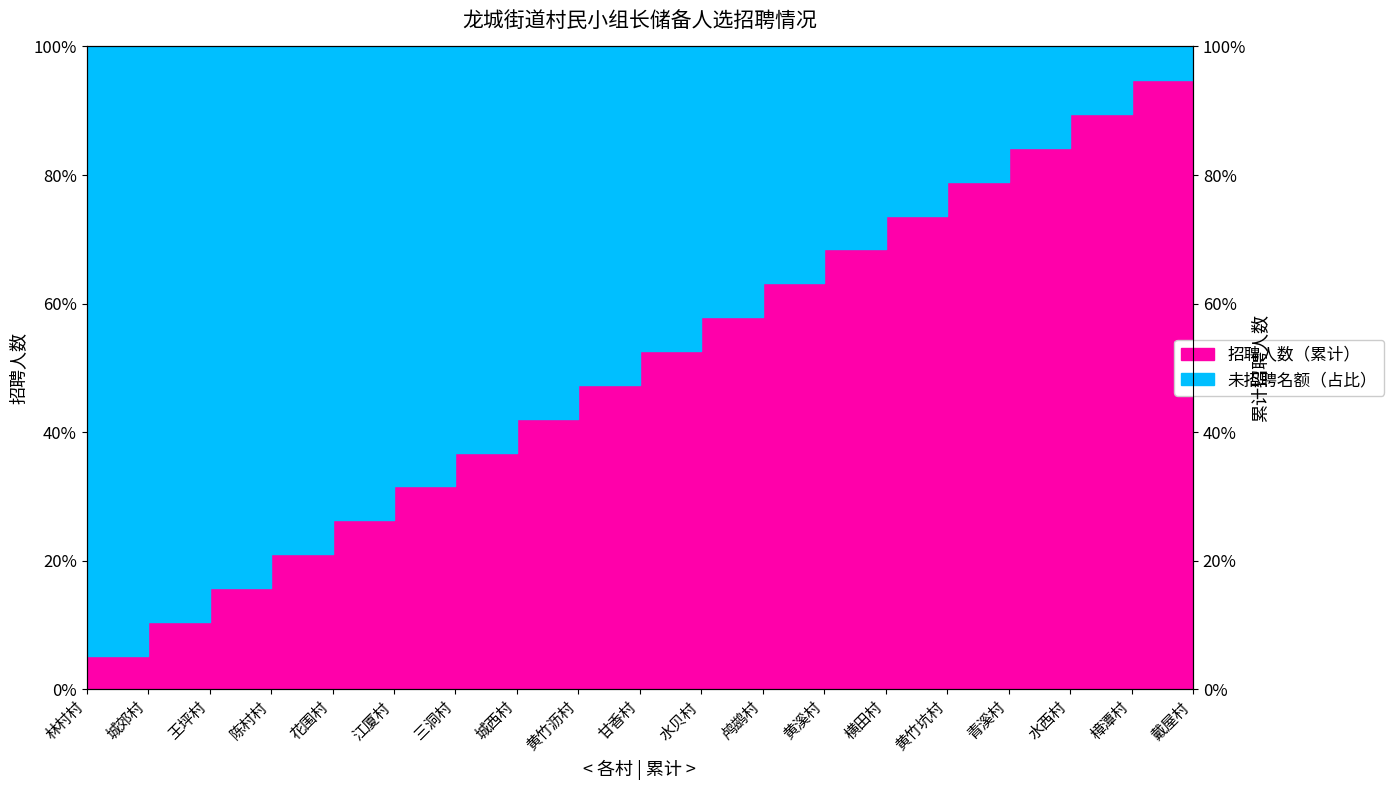

What is the difference between the maximum and second lowest values?

89.5